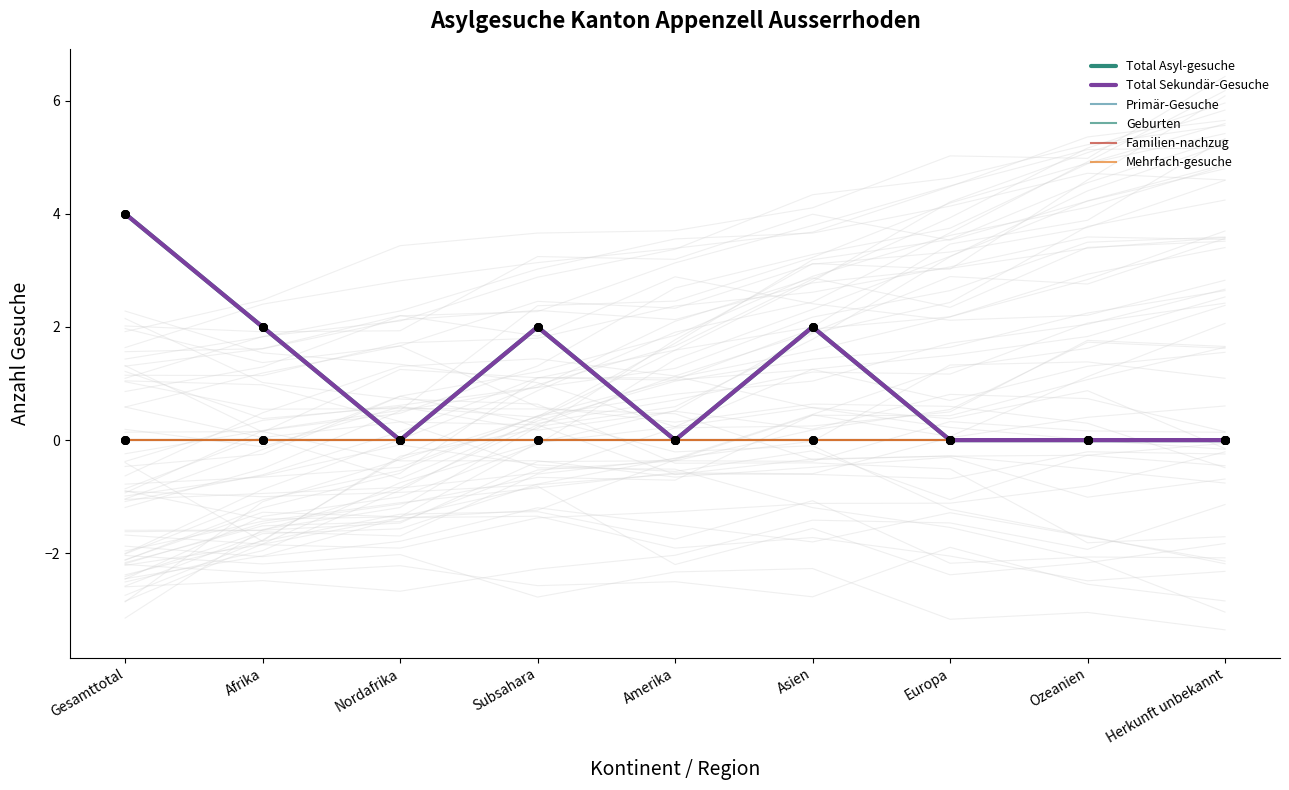

Which series reaches the maximum Y coordinate?

Total Asyl-gesuche